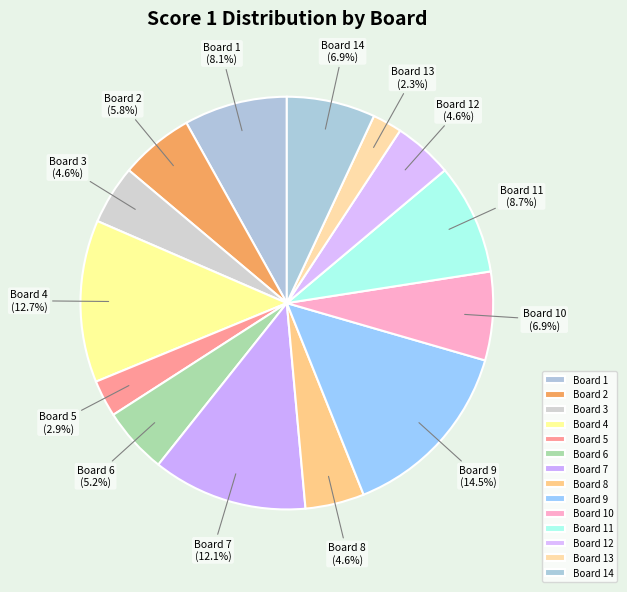

Is there any slice that represents more than half of the pie?

No